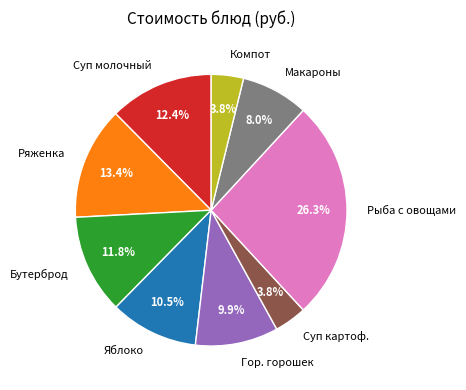

What is the largest slice in the pie chart?

Рыба с овощами